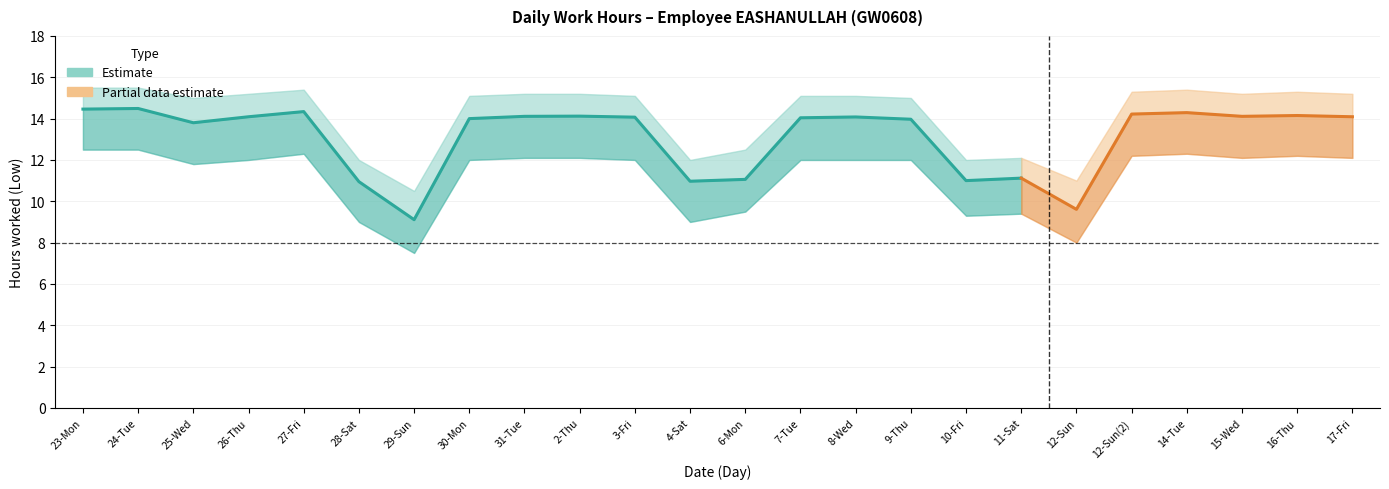

How many data points in Low (Work Hours) are above 14?

14